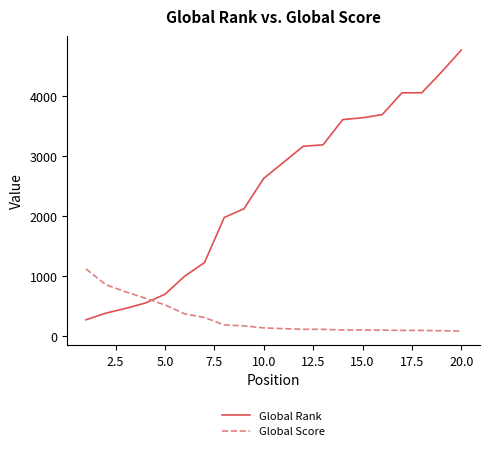

Which series has the largest total across all categories?

Global Rank